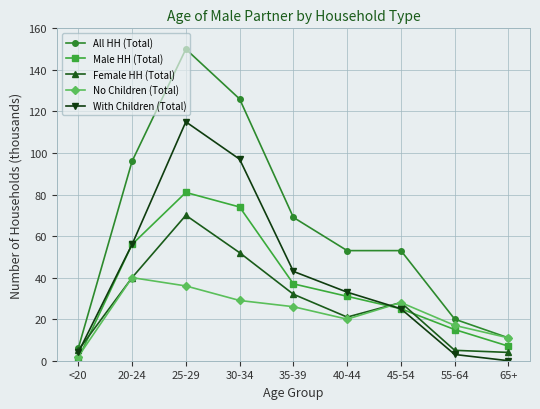

Which series has the largest range (max minus min)?

All HH (Total)